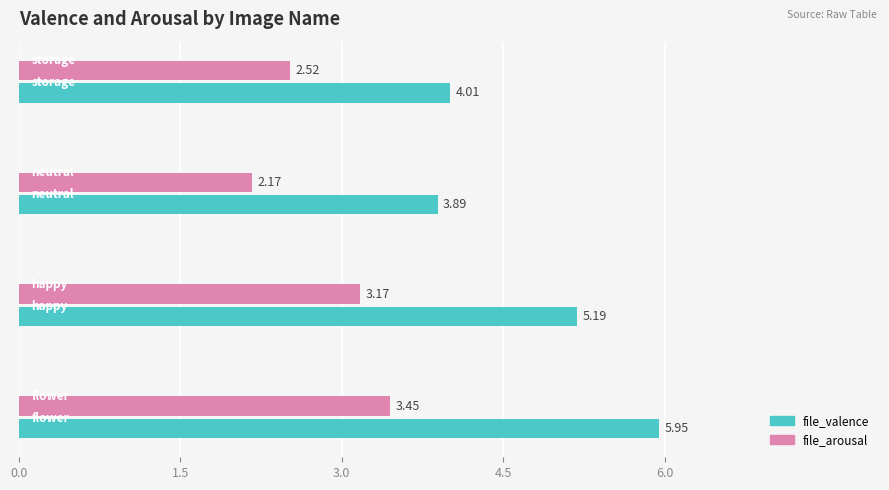

Which series has the largest range (max minus min)?

file_valence